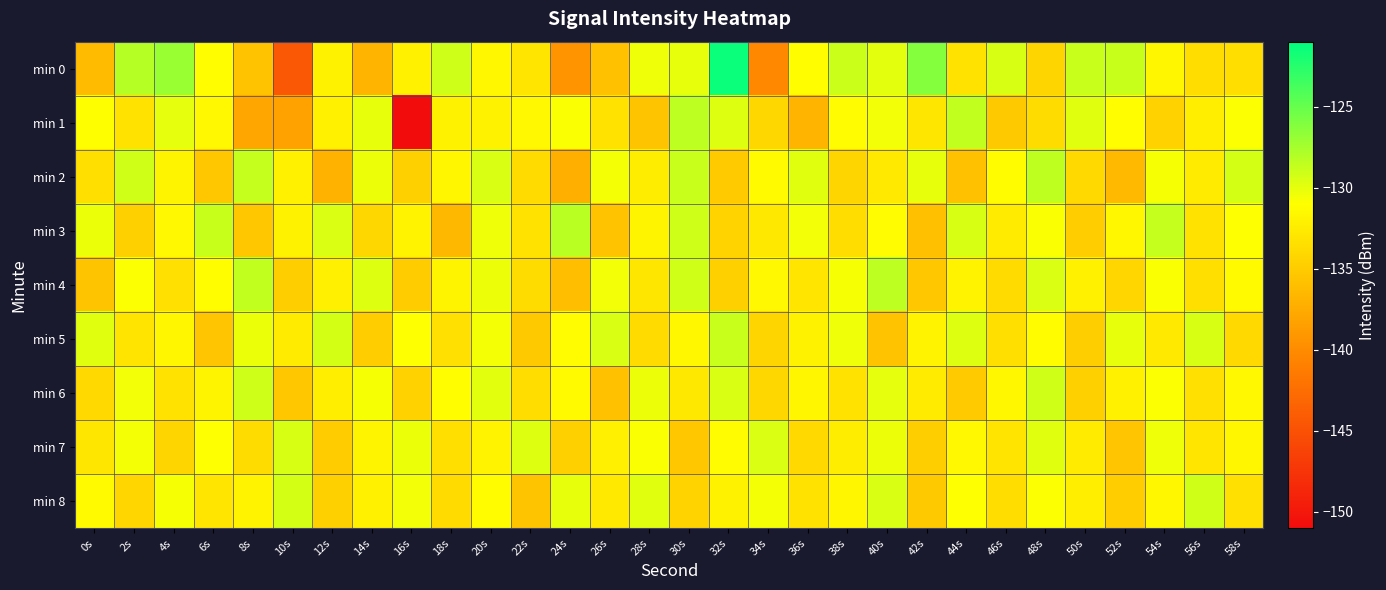

Reading left to right, list all the values displayed in this chart.

min 0: 0s=-136.4	2s=-128.2	4s=-127.1	6s=-131.1	8s=-135.7	10s=-144.4	12s=-132.0	14s=-136.8	16s=-132.1	18s=-129.1	20s=-131.6	22s=-133.0	24s=-139.4	26s=-135.8	28s=-130.4	30s=-130.1	32s=-121.5	34s=-140.3	36s=-131.2	38s=-128.9	40s=-130.0	42s=-126.2	44s=-133.3	46s=-129.5	48s=-134.3	50s=-128.9	52s=-128.9	54s=-131.7	56s=-133.6	58s=-133.5
min 1: 0s=-131.0	2s=-133.2	4s=-130.0	6s=-131.5	8s=-138.0	10s=-138.2	12s=-132.1	14s=-130.1	16s=-150.9	18s=-132.0	20s=-132.0	22s=-131.5	24s=-130.8	26s=-133.2	28s=-135.6	30s=-128.4	32s=-129.7	34s=-134.1	36s=-136.8	38s=-131.3	40s=-130.5	42s=-132.9	44s=-128.6	46s=-135.2	48s=-133.7	50s=-129.8	52s=-131.1	54s=-134.5	56s=-132.3	58s=-130.9
min 2: 0s=-133.5	2s=-129.2	4s=-131.8	6s=-135.4	8s=-128.7	10s=-132.1	12s=-136.9	14s=-130.3	16s=-134.6	18s=-131.7	20s=-129.5	22s=-133.8	24s=-137.2	26s=-130.6	28s=-132.4	30s=-128.9	32s=-135.1	34s=-131.4	36s=-129.8	38s=-134.3	40s=-132.7	42s=-130.1	44s=-135.8	46s=-131.2	48s=-128.5	50s=-133.9	52s=-136.4	54s=-130.7	56s=-132.6	58s=-129.3
min 3: 0s=-130.2	2s=-134.7	4s=-131.5	6s=-128.8	8s=-135.3	10s=-132.0	12s=-129.6	14s=-134.1	16s=-131.9	18s=-136.5	20s=-130.4	22s=-133.2	24s=-128.3	26s=-135.7	28s=-131.8	30s=-129.1	32s=-134.4	34s=-132.8	36s=-130.5	38s=-133.6	40s=-131.3	42s=-135.9	44s=-129.4	46s=-132.5	48s=-130.8	50s=-134.9	52s=-131.6	54s=-128.7	56s=-133.3	58s=-131.0
min 4: 0s=-135.6	2s=-130.9	4s=-133.4	6s=-131.1	8s=-128.6	10s=-134.8	12s=-132.2	14s=-129.7	16s=-135.0	18s=-131.8	20s=-130.3	22s=-133.7	24s=-136.1	26s=-130.5	28s=-132.9	30s=-129.2	32s=-134.6	34s=-131.5	36s=-133.0	38s=-130.7	40s=-128.4	42s=-135.3	44s=-131.9	46s=-133.8	48s=-129.6	50s=-132.1	52s=-134.2	54s=-130.8	56s=-133.5	58s=-131.4
min 5: 0s=-129.8	2s=-133.1	4s=-131.7	6s=-135.5	8s=-130.2	10s=-132.6	12s=-129.3	14s=-134.9	16s=-131.0	18s=-133.4	20s=-130.6	22s=-135.2	24s=-131.3	26s=-129.5	28s=-133.8	30s=-131.6	32s=-128.9	34s=-134.3	36s=-132.0	38s=-130.4	40s=-135.7	42s=-131.9	44s=-129.7	46s=-133.5	48s=-131.2	50s=-134.8	52s=-130.1	54s=-132.7	56s=-129.4	58s=-133.9
min 6: 0s=-134.0	2s=-130.5	4s=-133.2	6s=-131.8	8s=-129.1	10s=-135.4	12s=-132.3	14s=-130.7	16s=-134.5	18s=-131.1	20s=-129.9	22s=-133.6	24s=-131.4	26s=-135.8	28s=-130.3	30s=-132.8	32s=-129.5	34s=-134.1	36s=-131.7	38s=-133.3	40s=-130.0	42s=-132.5	44s=-135.1	46s=-131.6	48s=-129.2	50s=-134.7	52s=-132.1	54s=-130.9	56s=-133.4	58s=-131.5
min 7: 0s=-132.9	2s=-130.6	4s=-134.3	6s=-131.0	8s=-133.7	10s=-129.4	12s=-135.0	14s=-131.8	16s=-130.2	18s=-133.5	20s=-131.9	22s=-129.7	24s=-134.6	26s=-132.2	28s=-130.8	30s=-135.3	32s=-131.3	34s=-129.6	36s=-133.9	38s=-132.4	40s=-130.3	42s=-134.8	44s=-131.5	46s=-133.1	48s=-129.8	50s=-132.6	52s=-135.5	54s=-130.4	56s=-133.0	58s=-131.7
min 8: 0s=-131.4	2s=-134.2	4s=-130.7	6s=-133.0	8s=-131.9	10s=-129.3	12s=-134.7	14s=-132.1	16s=-130.5	18s=-133.8	20s=-131.2	22s=-135.6	24s=-130.1	26s=-132.7	28s=-129.8	30s=-134.4	32s=-132.0	34s=-130.6	36s=-133.3	38s=-131.7	40s=-129.5	42s=-135.2	44s=-131.0	46s=-133.6	48s=-130.9	50s=-132.3	52s=-134.9	54s=-131.6	56s=-129.2	58s=-133.4